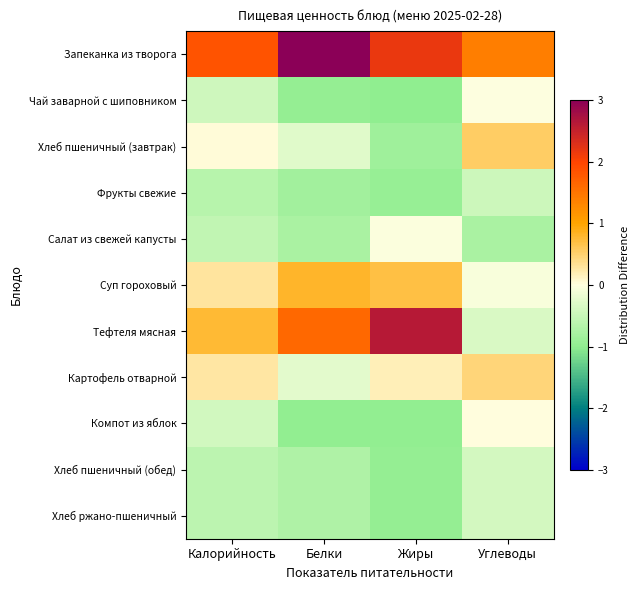

What is the smallest value displayed?

-1.0